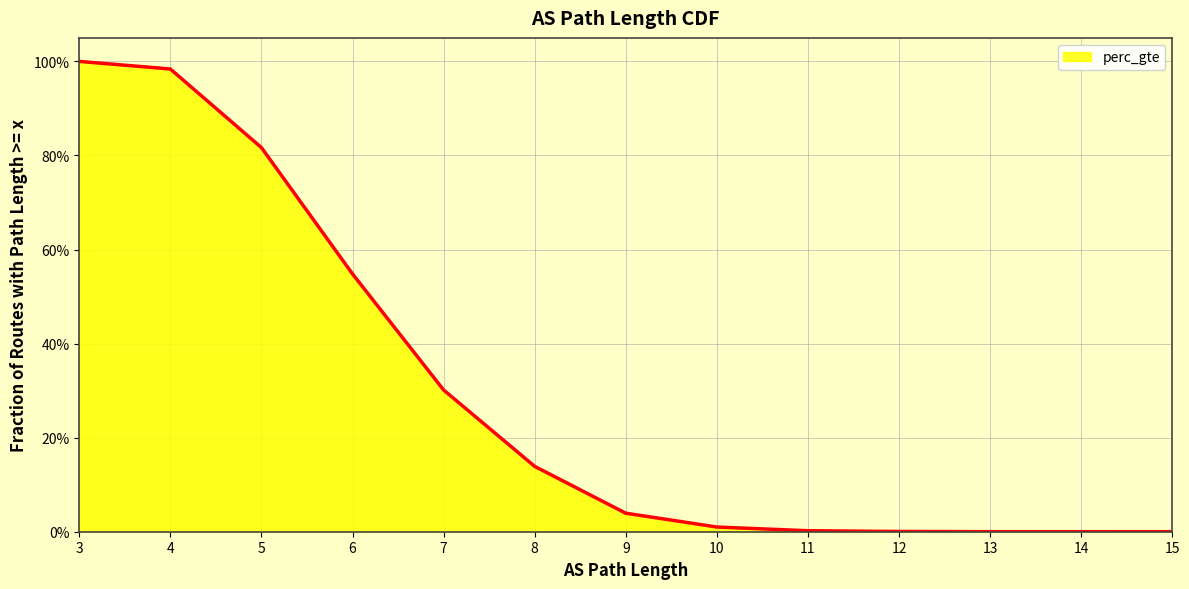

Which label corresponds to the smallest value in the chart?

15